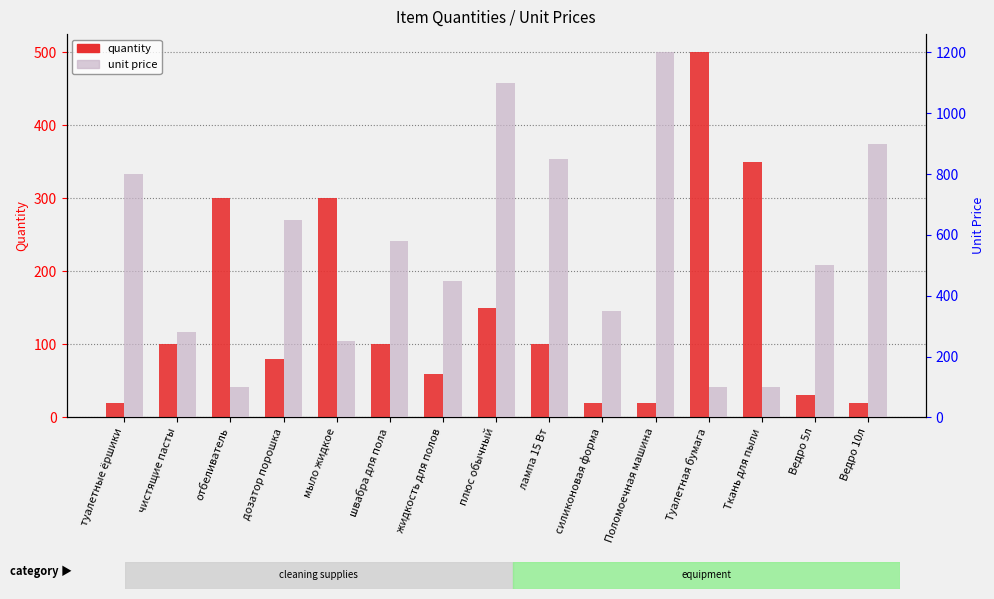

Which label corresponds to the largest value in the chart?

Поломоечная машина